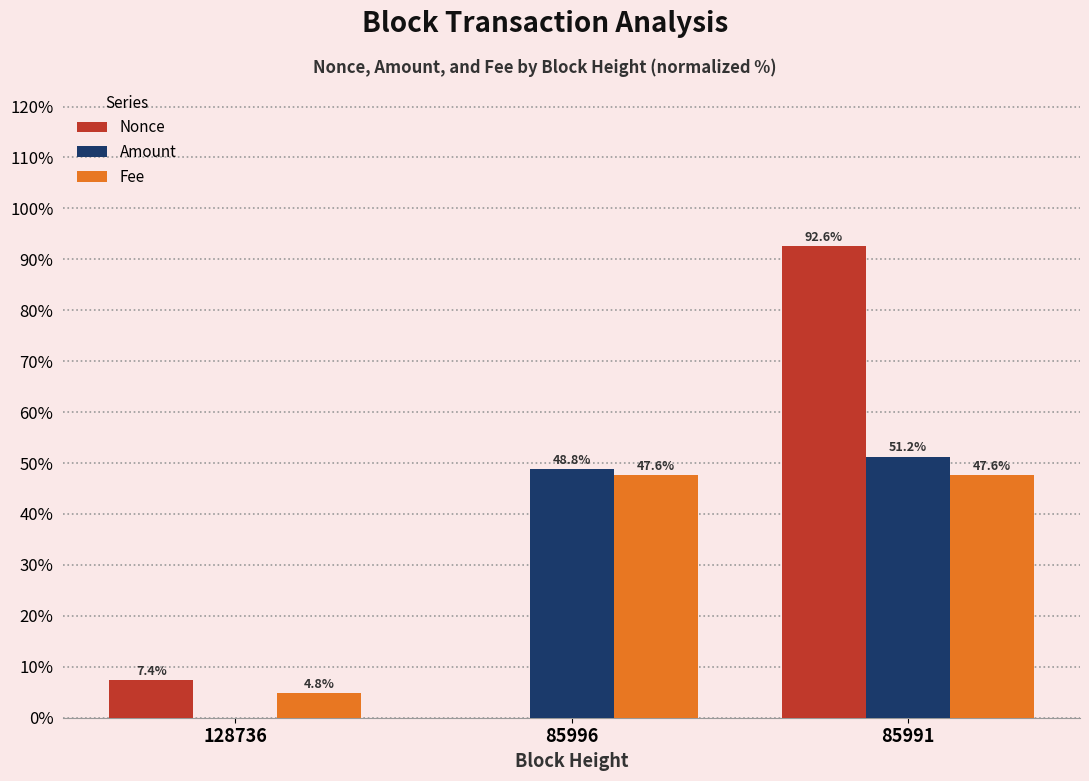

Are the bars horizontal?

No